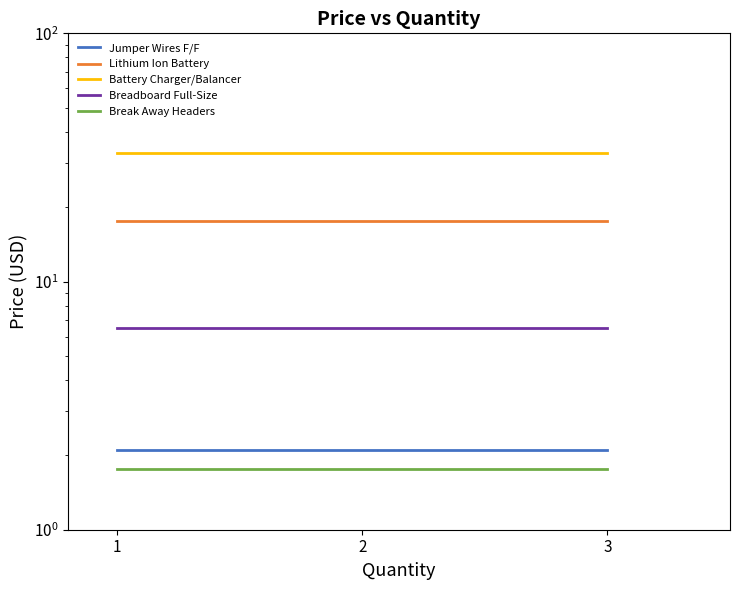

What value does the Battery Charger/Balancer series have at 1?

33.0